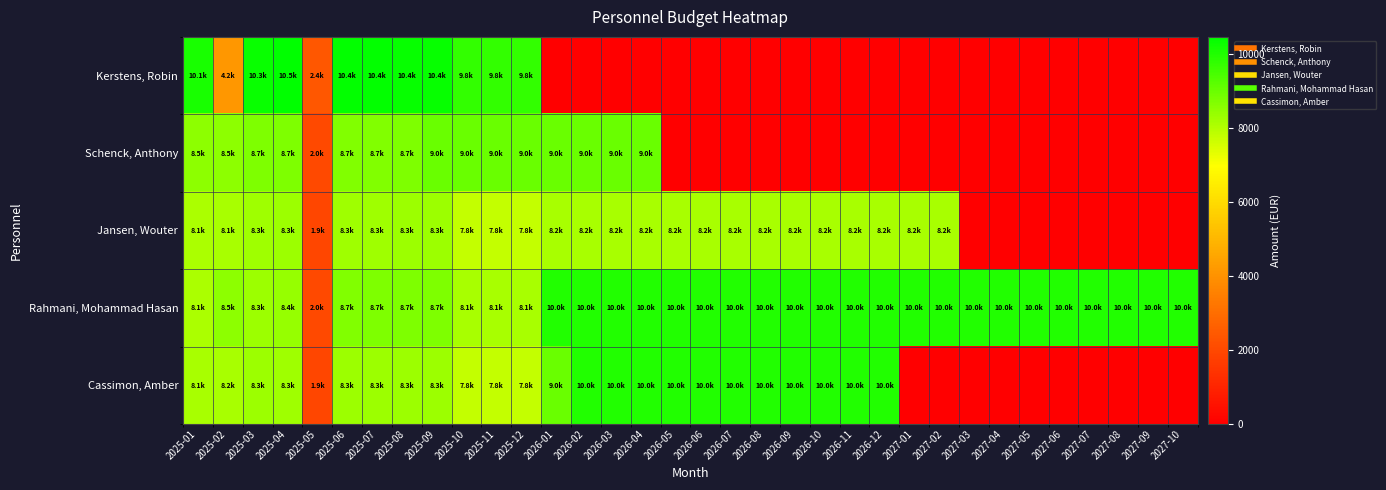

Reading right to left, transcribe all the data shown in this chart.

Kerstens, Robin: 2027-10=0.0	2027-09=0.0	2027-08=0.0	2027-07=0.0	2027-06=0.0	2027-05=0.0	2027-04=0.0	2027-03=0.0	2027-02=0.0	2027-01=0.0	2026-12=0.0	2026-11=0.0	2026-10=0.0	2026-09=0.0	2026-08=0.0	2026-07=0.0	2026-06=0.0	2026-05=0.0	2026-04=0.0	2026-03=0.0	2026-02=0.0	2026-01=0.0	2025-12=9760.8	2025-11=9760.8	2025-10=9760.8	2025-09=10372.5	2025-08=10372.5	2025-07=10411.8	2025-06=10412.4	2025-05=2408.2	2025-04=10462.4	2025-03=10312.3	2025-02=4154.1	2025-01=10110.8
Schenck, Anthony: 2027-10=0.0	2027-09=0.0	2027-08=0.0	2027-07=0.0	2027-06=0.0	2027-05=0.0	2027-04=0.0	2027-03=0.0	2027-02=0.0	2027-01=0.0	2026-12=0.0	2026-11=0.0	2026-10=0.0	2026-09=0.0	2026-08=0.0	2026-07=0.0	2026-06=0.0	2026-05=0.0	2026-04=9000.0	2026-03=9000.0	2026-02=9000.0	2026-01=9000.0	2025-12=9000.0	2025-11=9000.0	2025-10=9000.0	2025-09=9000.0	2025-08=8720.5	2025-07=8680.8	2025-06=8680.8	2025-05=2016.9	2025-04=8709.8	2025-03=8710.3	2025-02=8538.9	2025-01=8506.4
Jansen, Wouter: 2027-10=0.0	2027-09=0.0	2027-08=0.0	2027-07=0.0	2027-06=0.0	2027-05=0.0	2027-04=0.0	2027-03=0.0	2027-02=8157.5	2027-01=8157.5	2026-12=8157.5	2026-11=8157.5	2026-10=8157.5	2026-09=8157.5	2026-08=8157.5	2026-07=8157.5	2026-06=8157.5	2026-05=8157.5	2026-04=8157.5	2026-03=8157.5	2026-02=8157.5	2026-01=8157.5	2025-12=7768.4	2025-11=7768.4	2025-10=7768.4	2025-09=8321.1	2025-08=8321.1	2025-07=8295.9	2025-06=8287.4	2025-05=1930.7	2025-04=8297.4	2025-03=8290.4	2025-02=8134.7	2025-01=8129.7
Rahmani, Mohammad Hasan: 2027-10=10000.0	2027-09=10000.0	2027-08=10000.0	2027-07=10000.0	2027-06=10000.0	2027-05=10000.0	2027-04=10000.0	2027-03=10000.0	2027-02=10000.0	2027-01=10000.0	2026-12=10000.0	2026-11=10000.0	2026-10=10000.0	2026-09=10000.0	2026-08=10000.0	2026-07=10000.0	2026-06=10000.0	2026-05=10000.0	2026-04=10000.0	2026-03=10000.0	2026-02=10000.0	2026-01=10000.0	2025-12=8141.2	2025-11=8141.2	2025-10=8141.2	2025-09=8720.5	2025-08=8720.5	2025-07=8745.8	2025-06=8681.8	2025-05=2034.2	2025-04=8405.2	2025-03=8313.7	2025-02=8525.9	2025-01=8131.2
Cassimon, Amber: 2027-10=0.0	2027-09=0.0	2027-08=0.0	2027-07=0.0	2027-06=0.0	2027-05=0.0	2027-04=0.0	2027-03=0.0	2027-02=0.0	2027-01=0.0	2026-12=10000.0	2026-11=10000.0	2026-10=10000.0	2026-09=10000.0	2026-08=10000.0	2026-07=10000.0	2026-06=10000.0	2026-05=10000.0	2026-04=10000.0	2026-03=10000.0	2026-02=10000.0	2026-01=9000.0	2025-12=7768.4	2025-11=7768.4	2025-10=7768.4	2025-09=8321.1	2025-08=8321.1	2025-07=8311.9	2025-06=8296.4	2025-05=1944.7	2025-04=8284.4	2025-03=8308.4	2025-02=8162.7	2025-01=8138.7